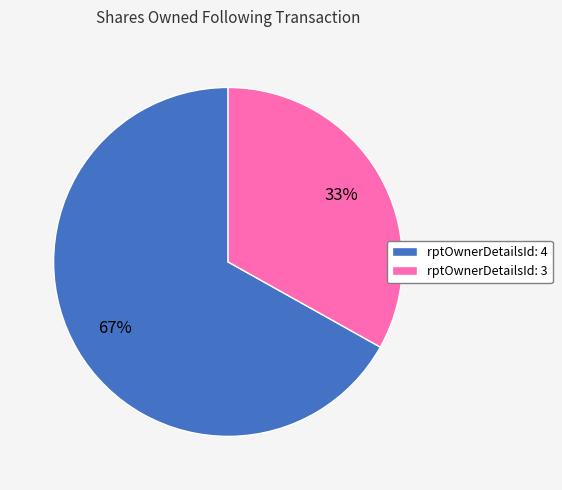

Which has a higher value, rptOwnerDetailsId: 4 or rptOwnerDetailsId: 3?

rptOwnerDetailsId: 4